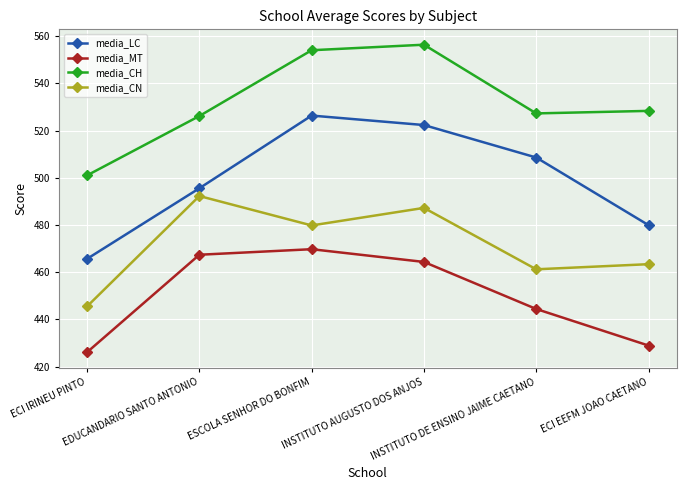

Reading right to left, list all the values displayed in this chart.

media_LC: ECI EEFM JOAO CAETANO=479.9	INSTITUTO DE ENSINO JAIME CAETANO=508.6	INSTITUTO AUGUSTO DOS ANJOS=522.4	ESCOLA SENHOR DO BONFIM=526.4	EDUCANDARIO SANTO ANTONIO=495.6	ECI IRINEU PINTO=465.6
media_MT: ECI EEFM JOAO CAETANO=428.9	INSTITUTO DE ENSINO JAIME CAETANO=444.4	INSTITUTO AUGUSTO DOS ANJOS=464.3	ESCOLA SENHOR DO BONFIM=469.7	EDUCANDARIO SANTO ANTONIO=467.4	ECI IRINEU PINTO=426.1
media_CH: ECI EEFM JOAO CAETANO=528.4	INSTITUTO DE ENSINO JAIME CAETANO=527.3	INSTITUTO AUGUSTO DOS ANJOS=556.4	ESCOLA SENHOR DO BONFIM=554.1	EDUCANDARIO SANTO ANTONIO=526.2	ECI IRINEU PINTO=501.0
media_CN: ECI EEFM JOAO CAETANO=463.4	INSTITUTO DE ENSINO JAIME CAETANO=461.2	INSTITUTO AUGUSTO DOS ANJOS=487.2	ESCOLA SENHOR DO BONFIM=479.8	EDUCANDARIO SANTO ANTONIO=492.3	ECI IRINEU PINTO=445.5